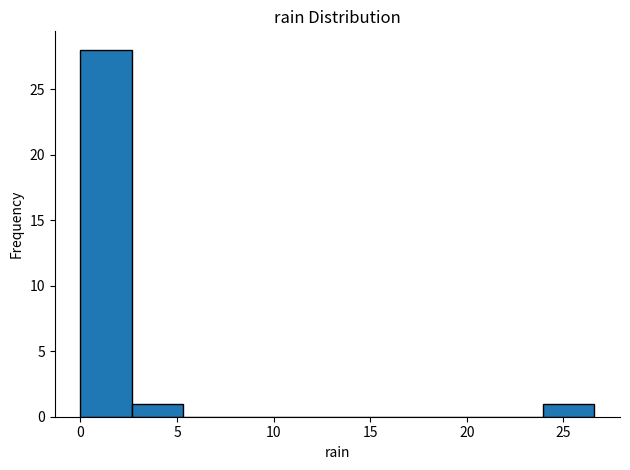

Reading left to right, transcribe this chart: for each bar, give the range it covers on the x-axis and its height. Neither the bar edges nor the heights are printed on the chart, so give them approximately, as read against the axes.

0.0 to 2.5: 28
2.5 to 5.5: 1
5.5 to 8.0: 0
8.0 to 10.5: 0
10.5 to 13.5: 0
13.5 to 16.0: 0
16.0 to 18.5: 0
18.5 to 21.5: 0
21.5 to 24.0: 0
24.0 to 26.5: 1